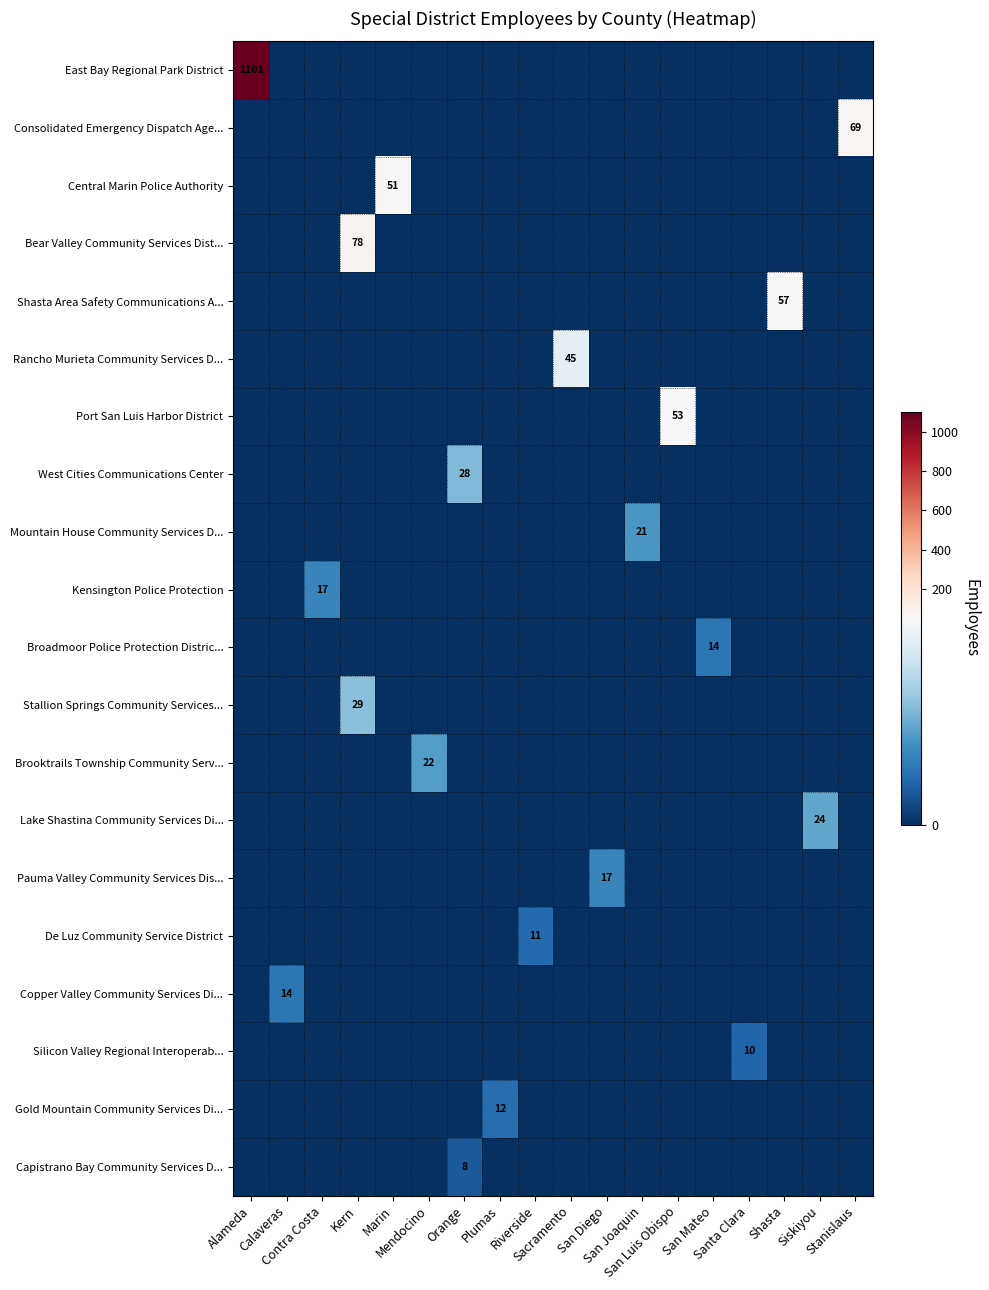

The value of Shasta Area Safety Communications A... at Alameda is 24. True or false?

False